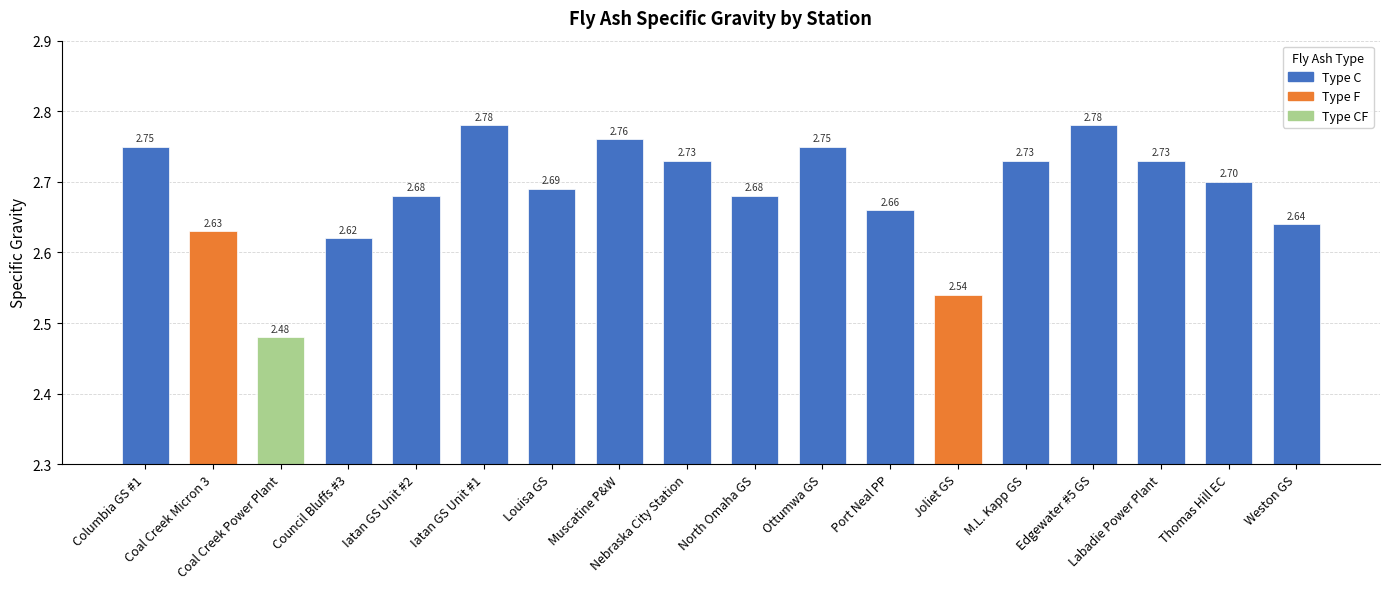

What is the difference between the second highest and minimum values?

0.3